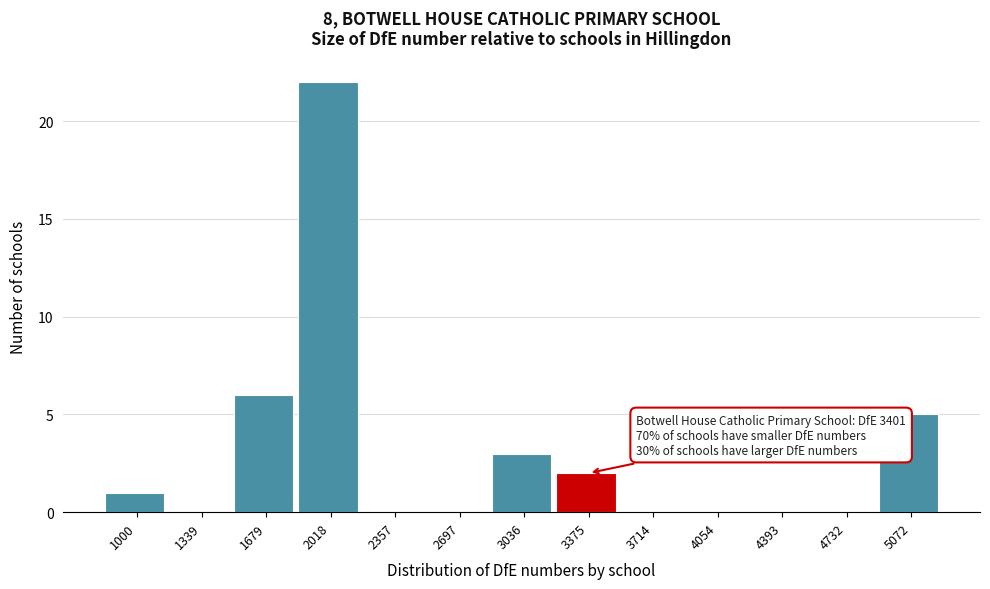

Reading right to left, list all the values displayed in this chart.

5072=5	4732=0	4393=0	4054=0	3714=0	3375=2	3036=3	2697=0	2357=0	2018=22	1679=6	1339=0	1000=1